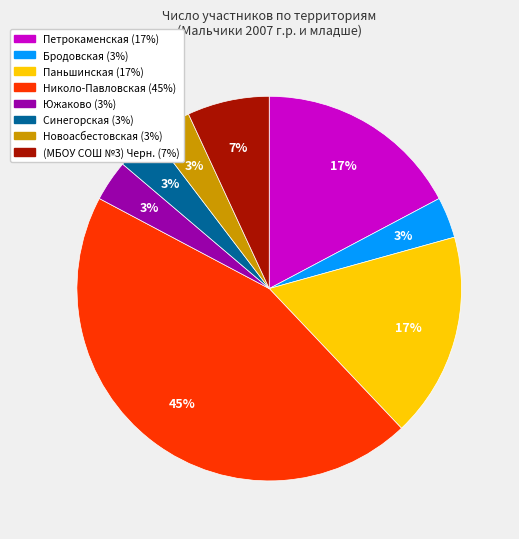

Between (МБОУ СОШ №3) Черн. and Синегорская, which is larger?

(МБОУ СОШ №3) Черн.